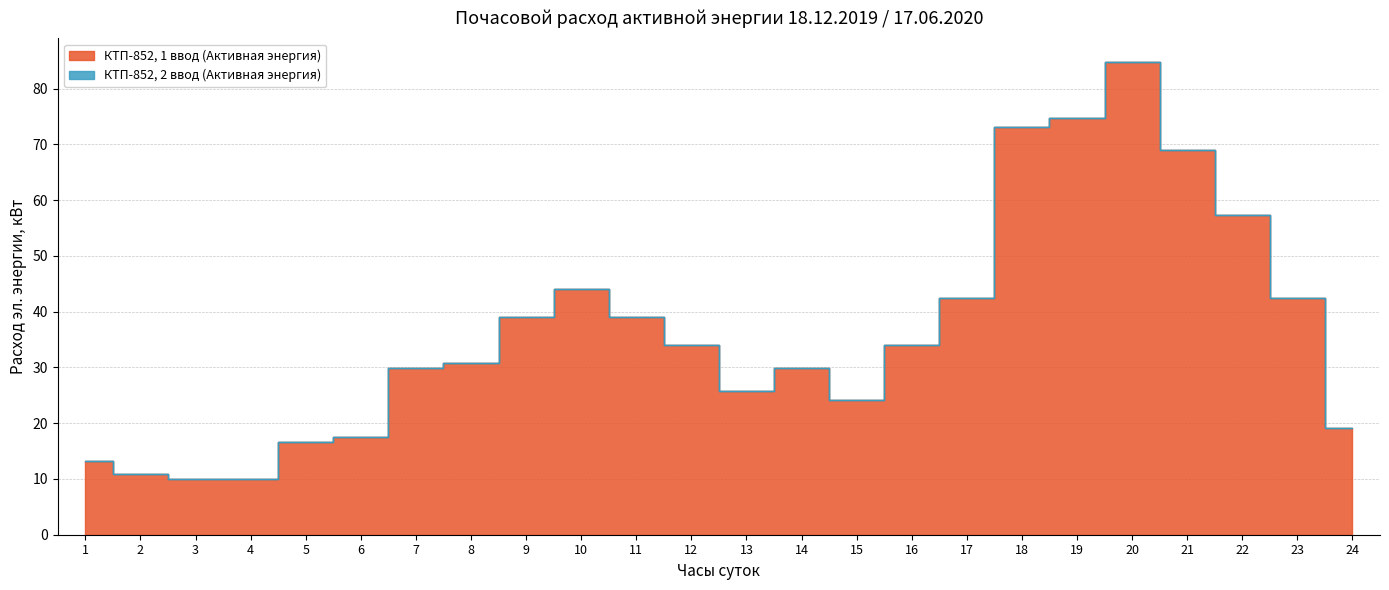

Reading left to right, transcribe all the data shown in this chart.

1=13.3	2=10.8	3=10.0	4=10.0	5=16.6	6=17.5	7=29.9	8=30.8	9=39.1	10=44.1	11=39.1	12=34.1	13=25.8	14=29.9	15=24.1	16=34.1	17=42.4	18=73.2	19=74.8	20=84.8	21=69.0	22=57.4	23=42.4	24=19.1